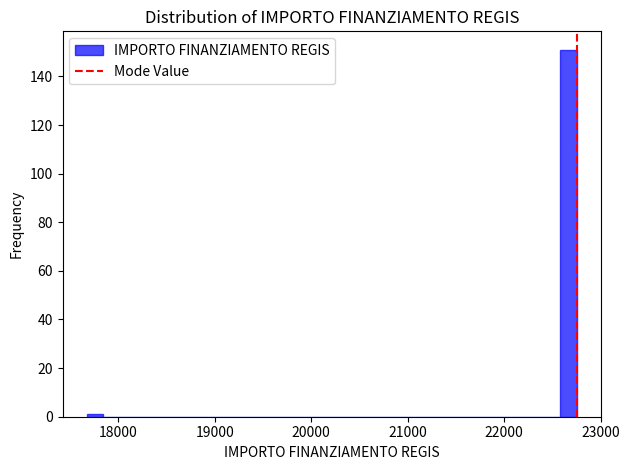

Around what value on the x-axis is the tallest bar? Give the approximate position of its centre, as read against the axis.

22700